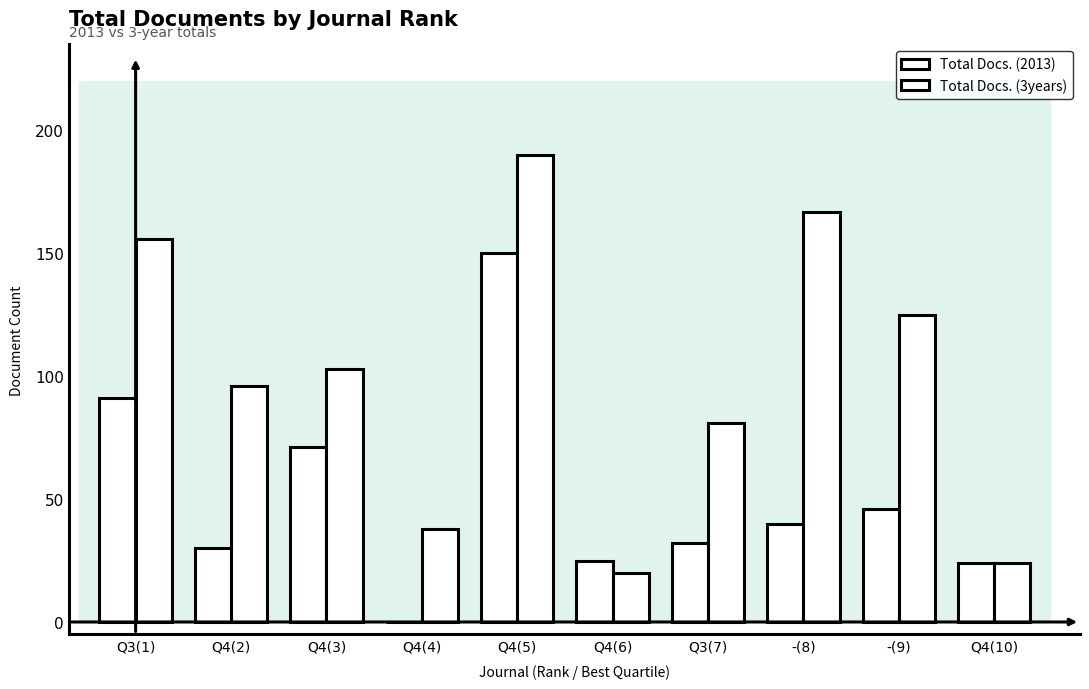

Between Q4(10) and -(8), which is larger?

-(8)